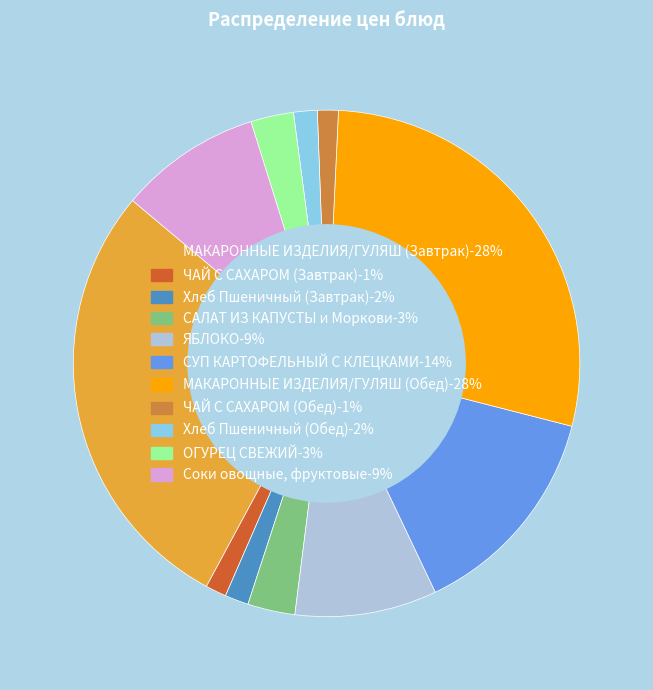

How many slices are in this pie chart?

11